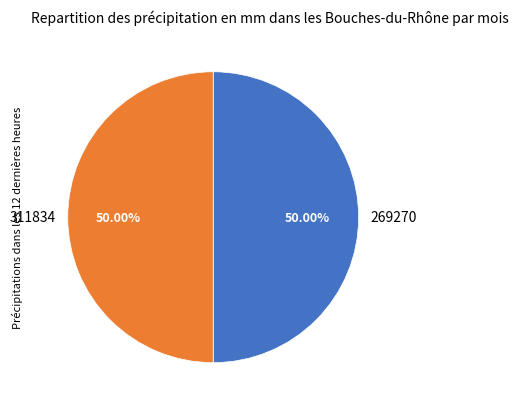

Approximately how many times larger is the value at 269270 compared to 311834?

1.0